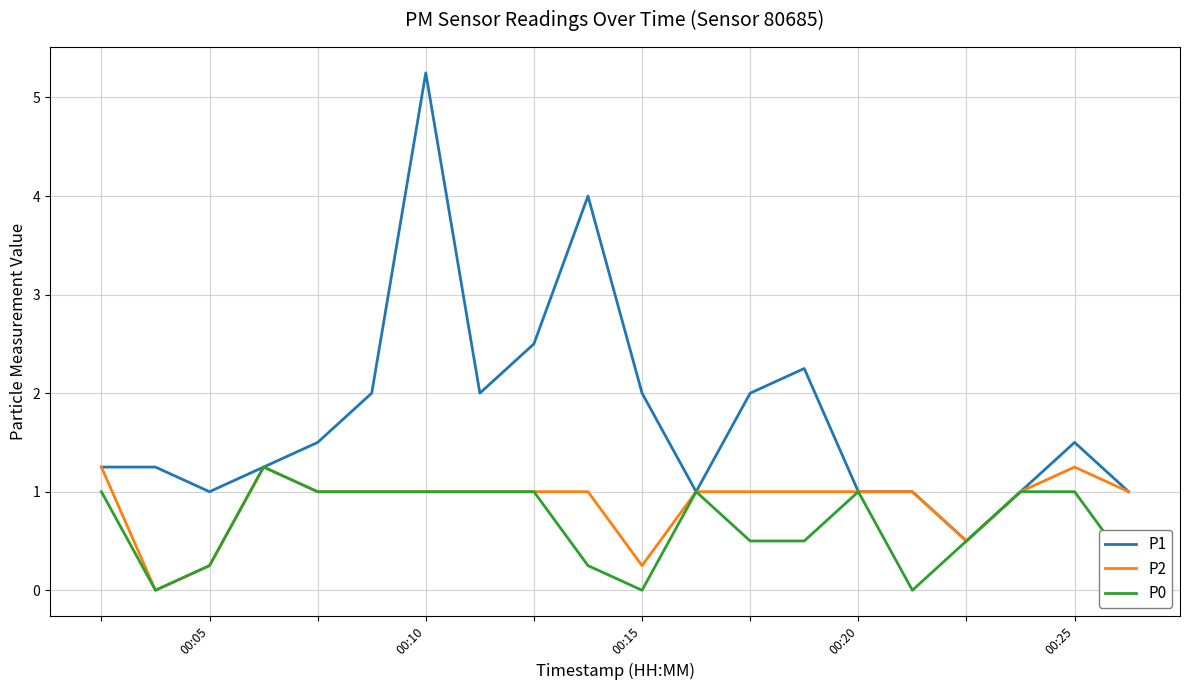

List the series in order of their overall mean, highest first.

P1, P2, P0